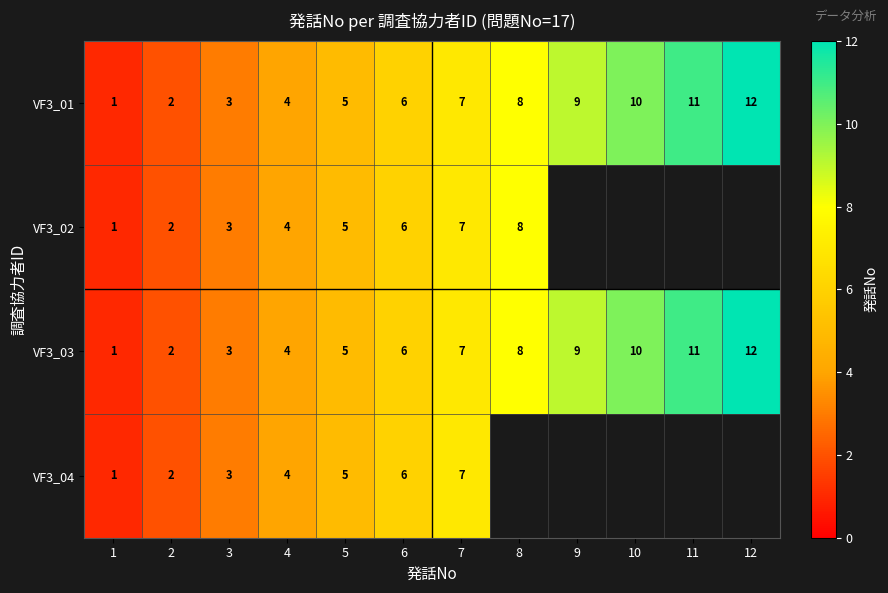

Where is VF3_01 nearest to the value 6?

6